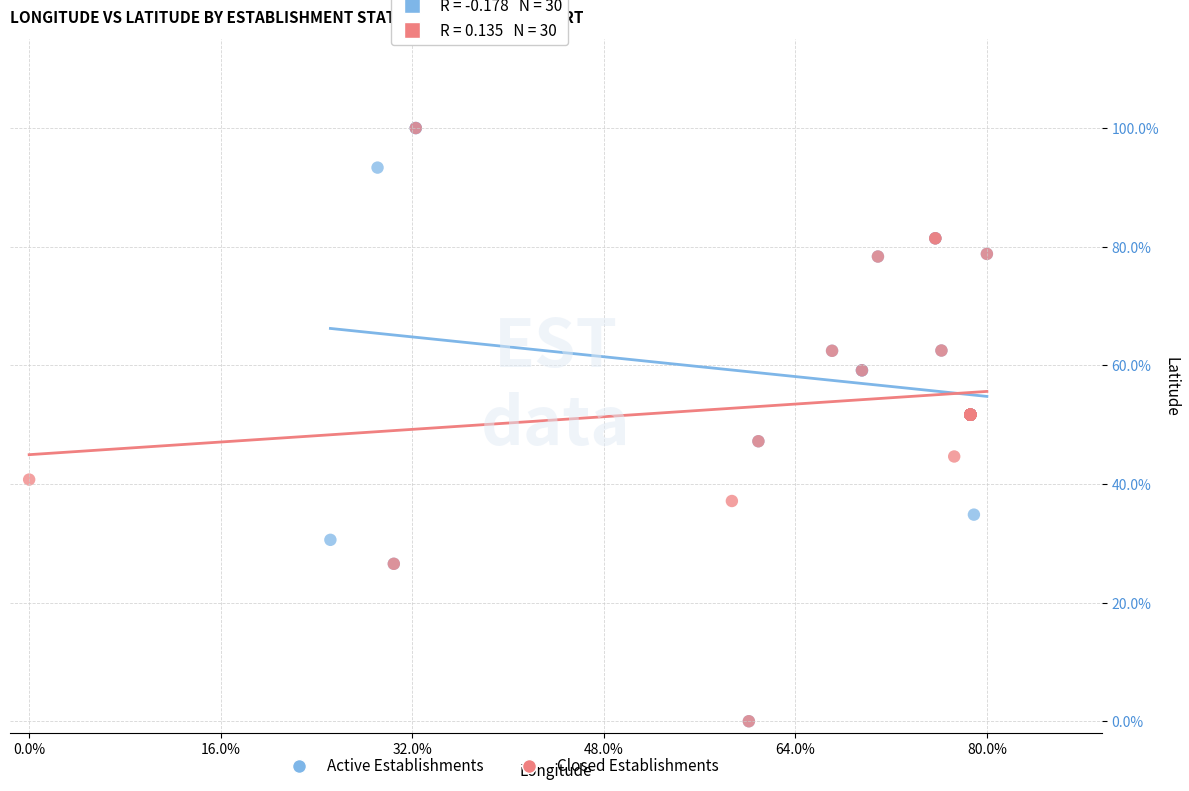

What are all the series names shown in the legend?

Active Establishments, Closed Establishments